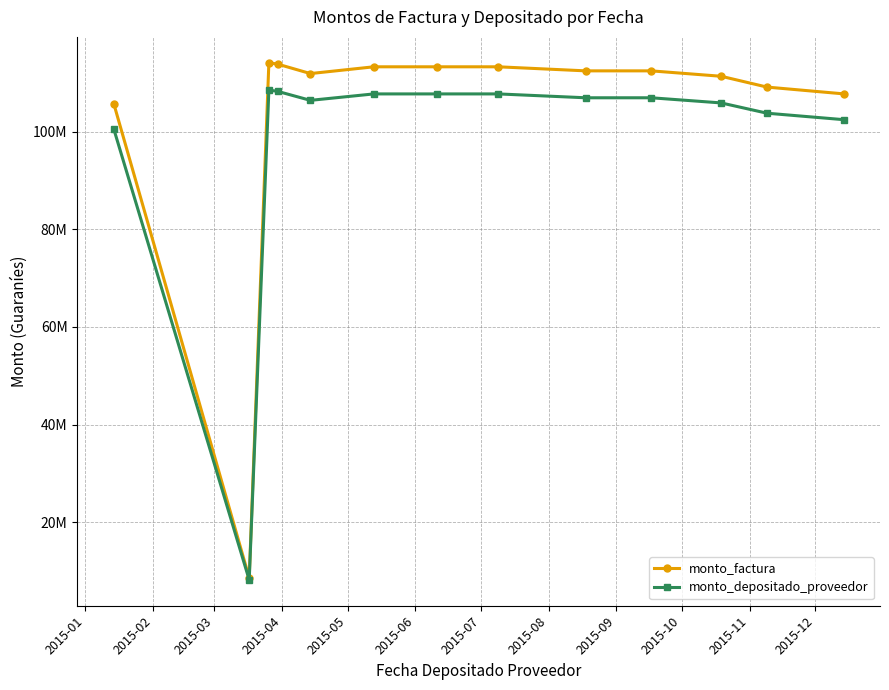

What are all the series names shown in the legend?

monto_factura, monto_depositado_proveedor